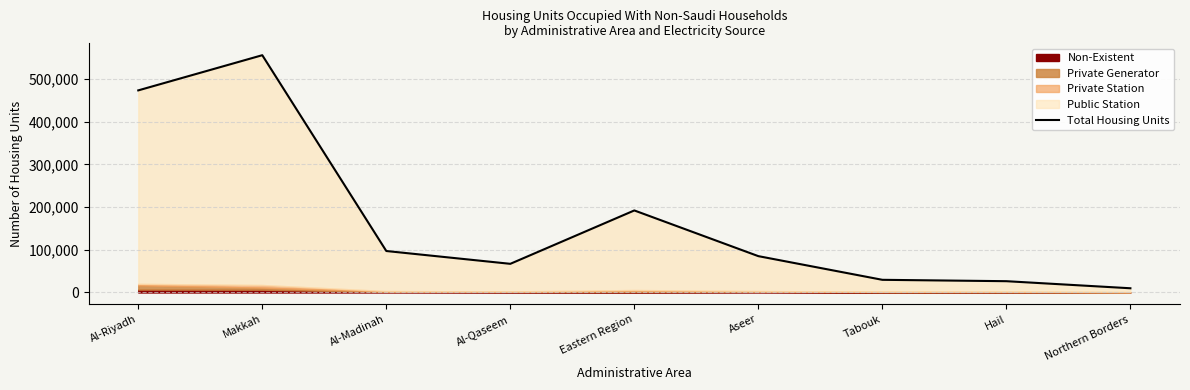

Reading left to right, transcribe all the data shown in this chart.

473687	556157	97237	67201	192310	85195	29724	26497	9916